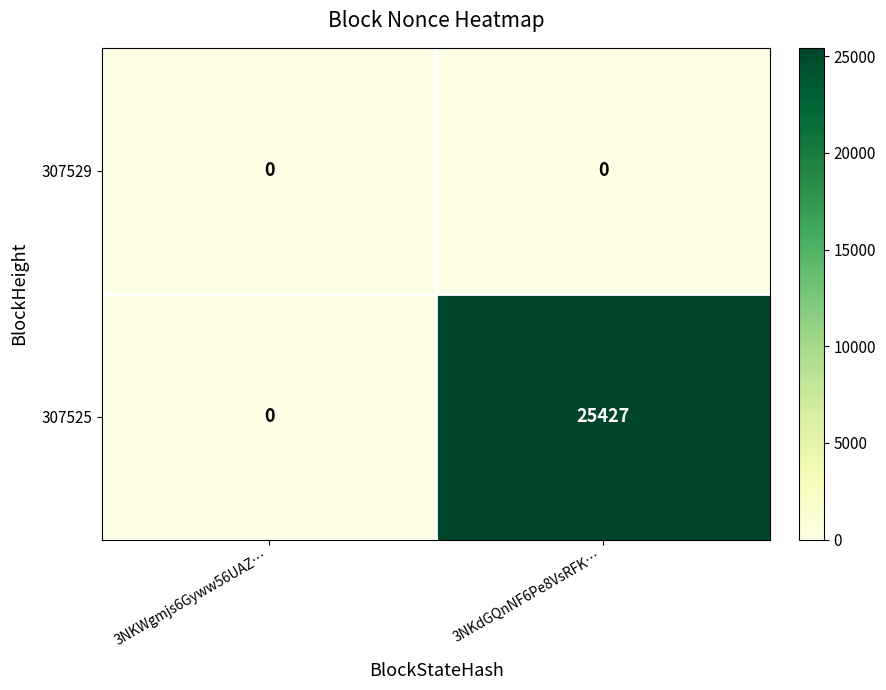

How many data points does each series have?

2